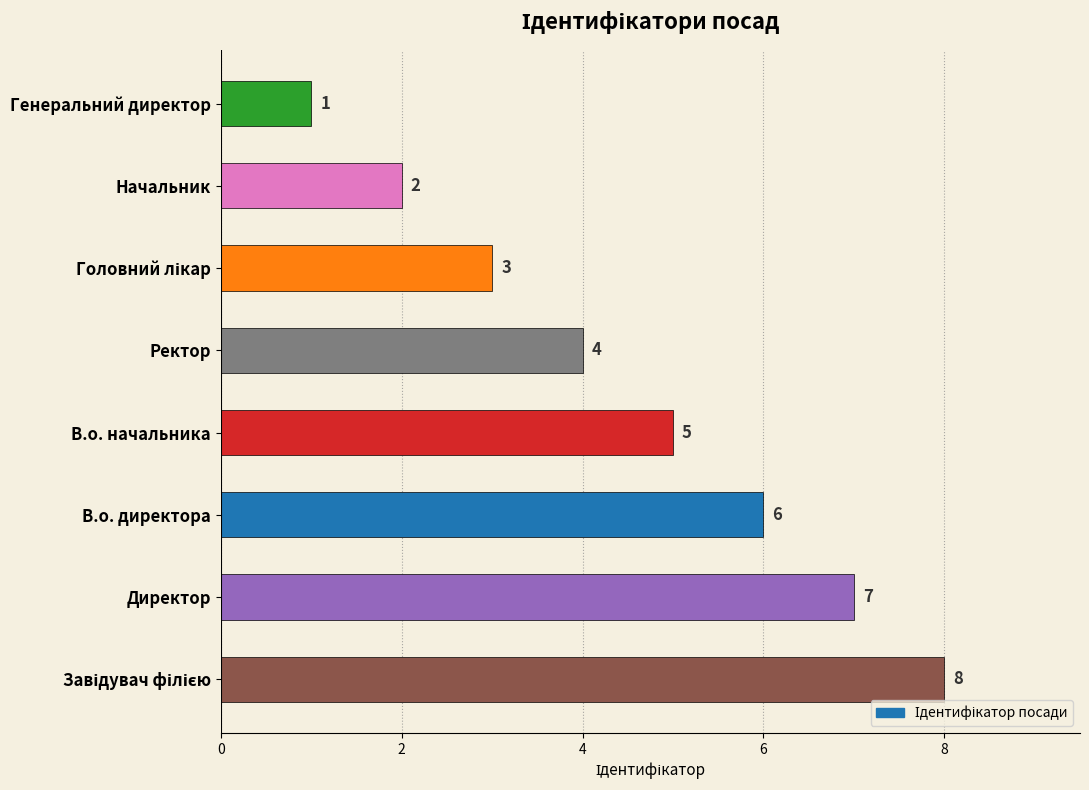

What is the difference between the maximum and minimum values?

7